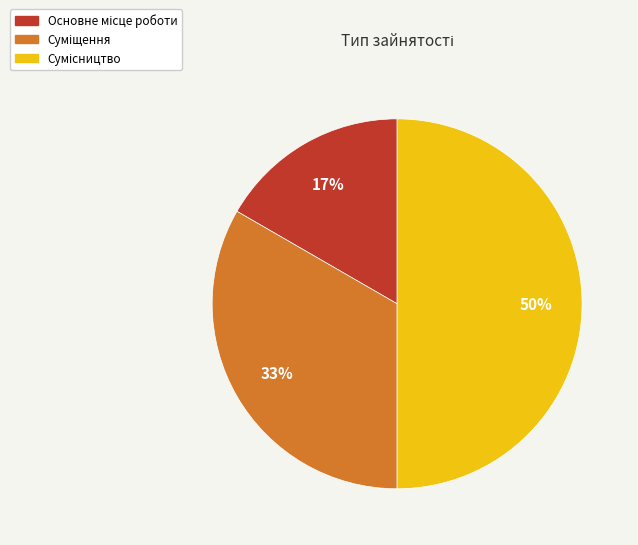

To the nearest percent, what is the average slice percentage?

33%